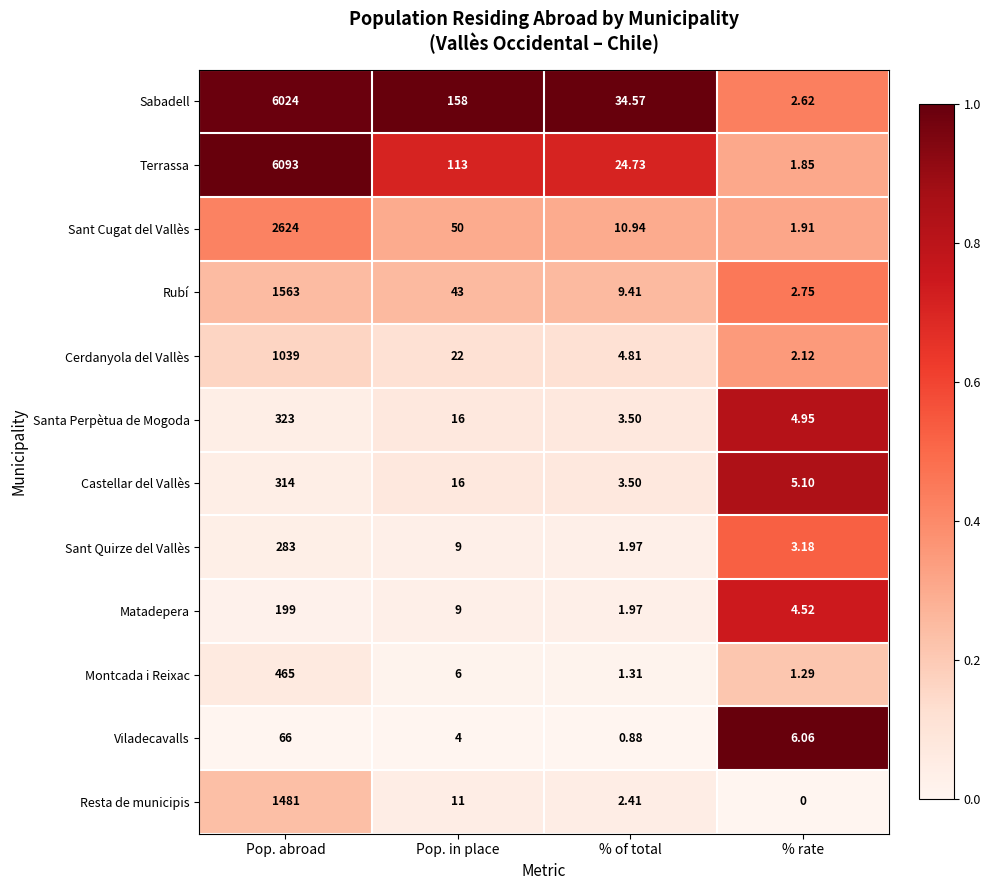

At which label does Resta de municipis reach its peak?

Pop. abroad